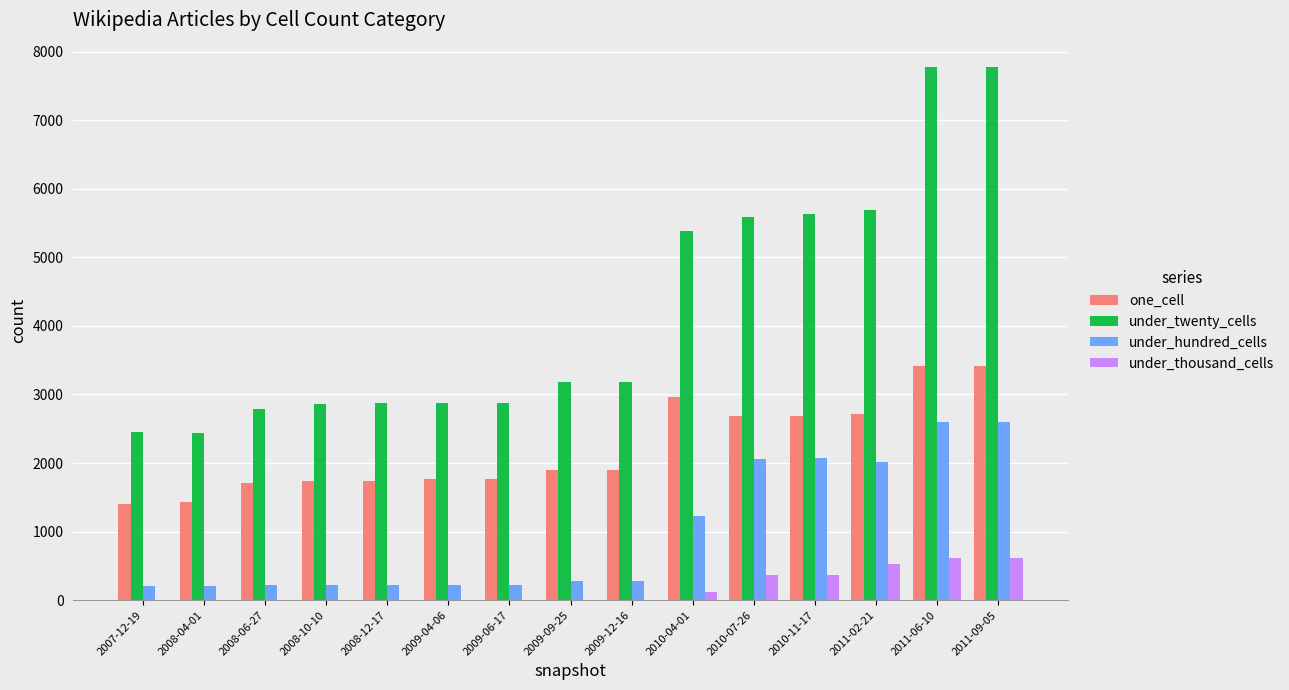

The value of under_twenty_cells at 2010-07-26 is 7858. True or false?

False